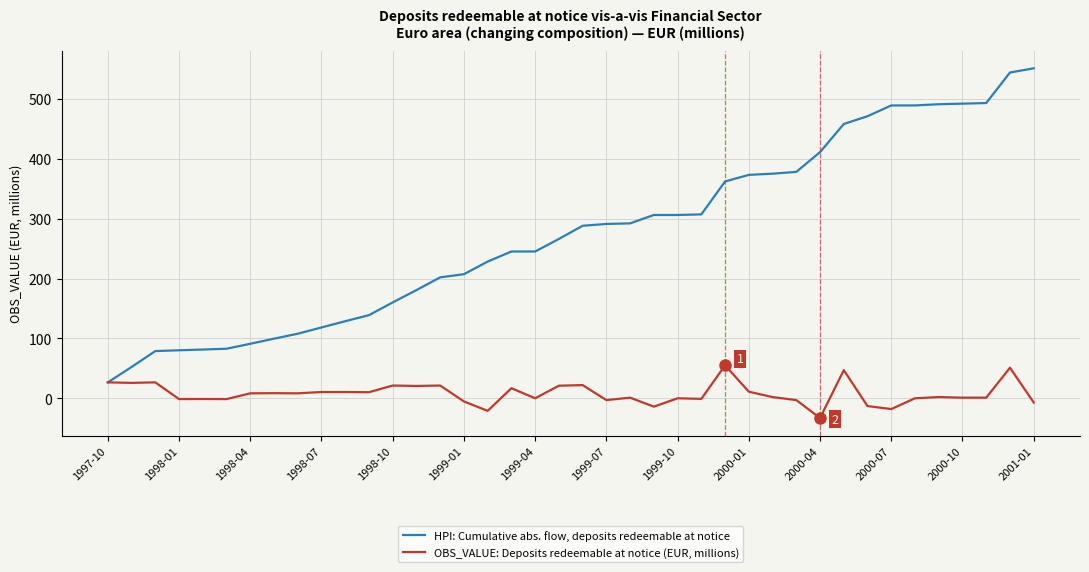

Which series has the largest total across all categories?

HPI: Cumulative abs. flow, deposits redeemable at notice